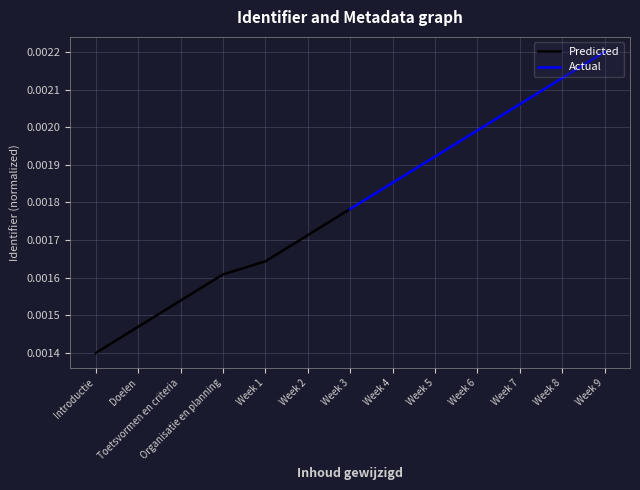

Which has a higher value, Toetsvormen en criteria or Introductie?

Toetsvormen en criteria